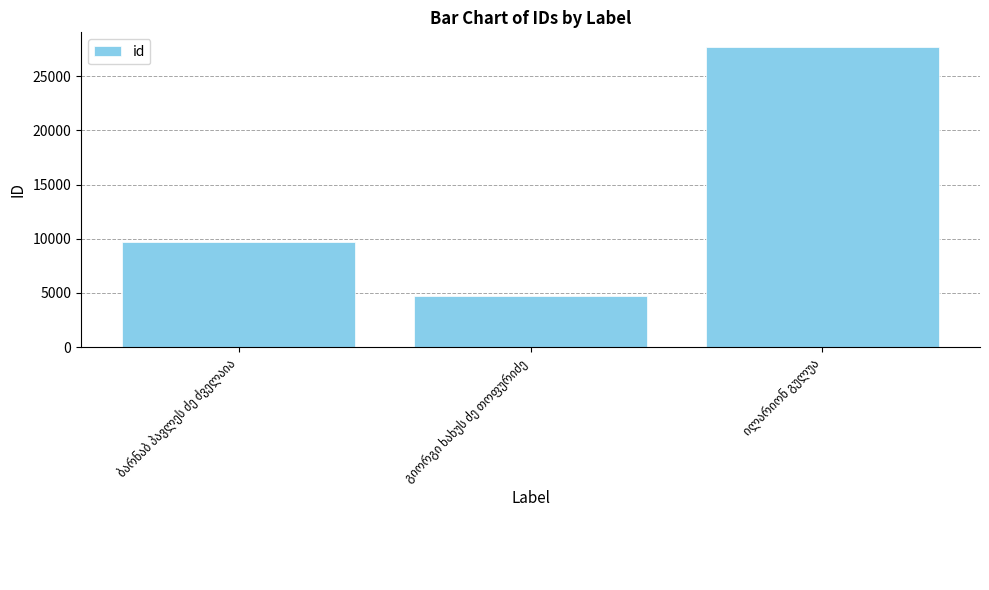

How many values are below 9666?

1